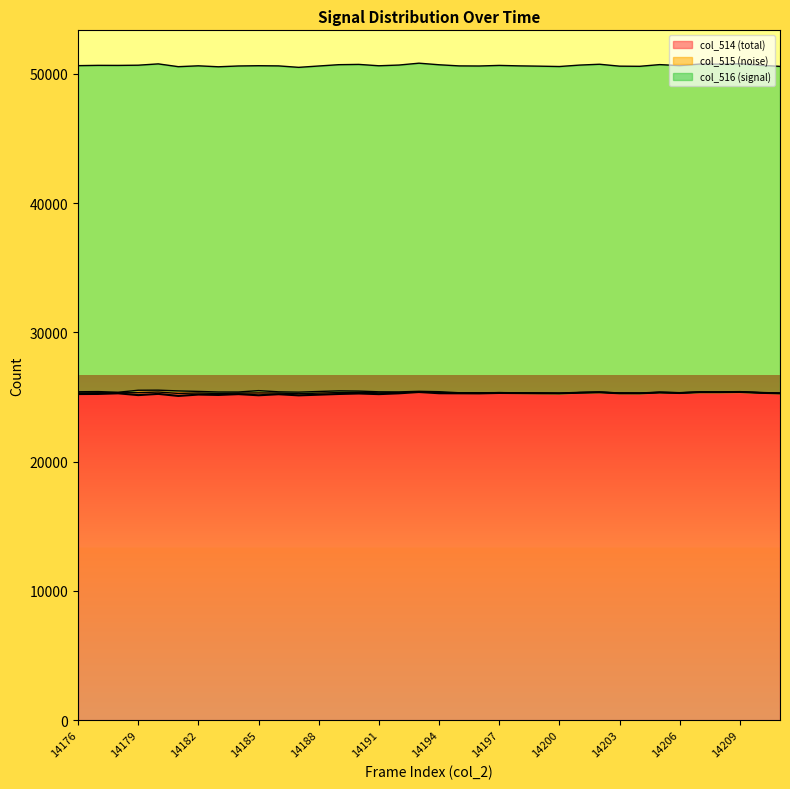

Where is the first local minimum for col_516?

14179